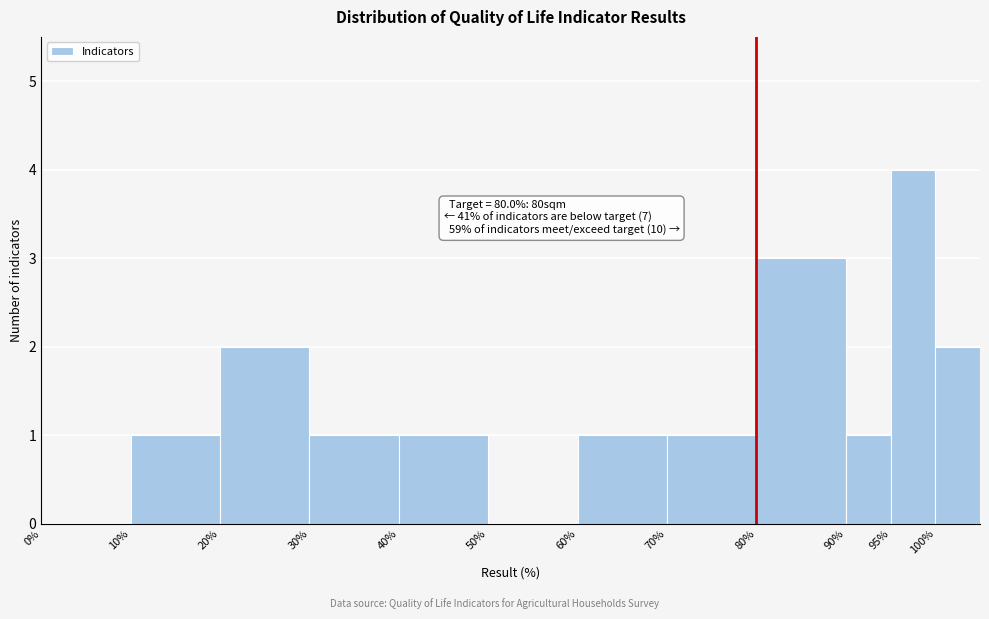

Over which range of the x-axis is the bar tallest?

95 to 100